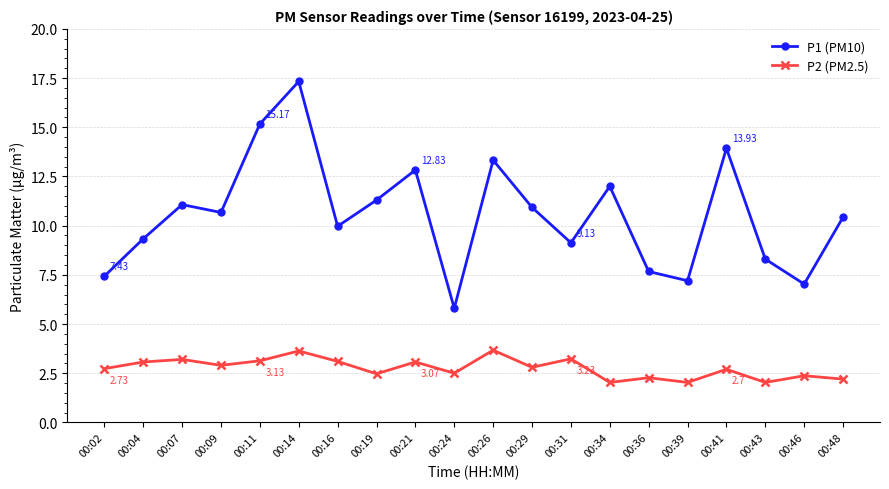

Which series has the widest spread of values?

P1 (PM10)